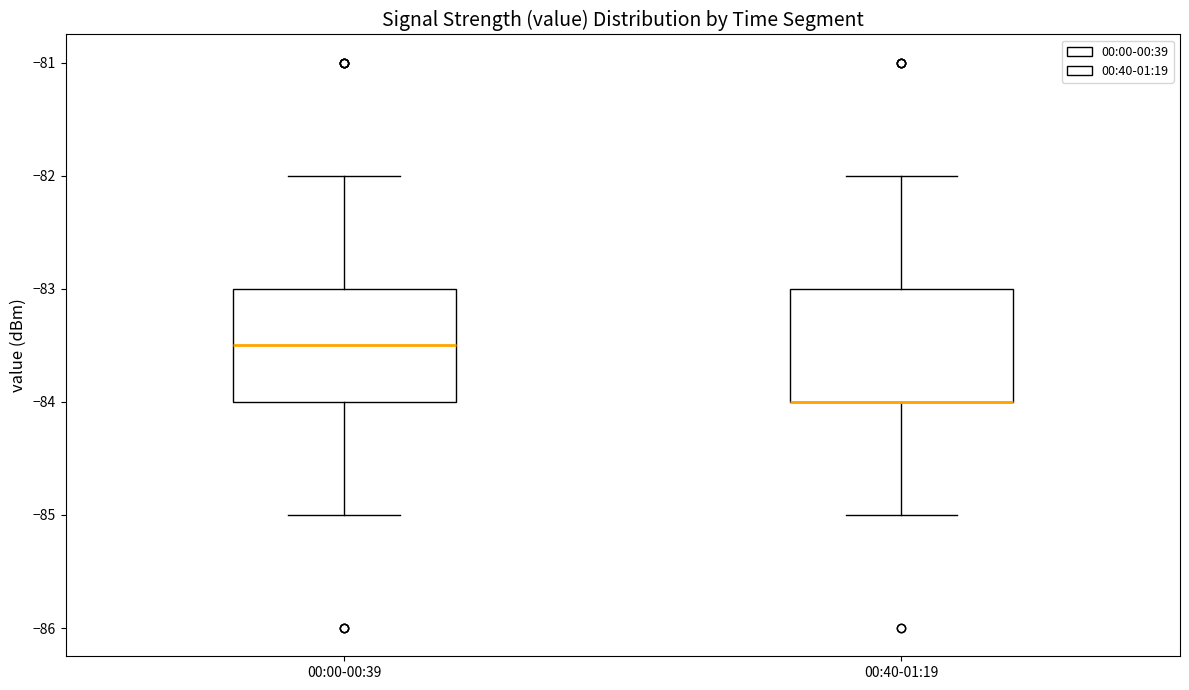

Where is the lower edge of the box for 00:00-00:39 on the y-axis? The values are not printed on the chart, so give them approximately, as read against the axis.

-84.0